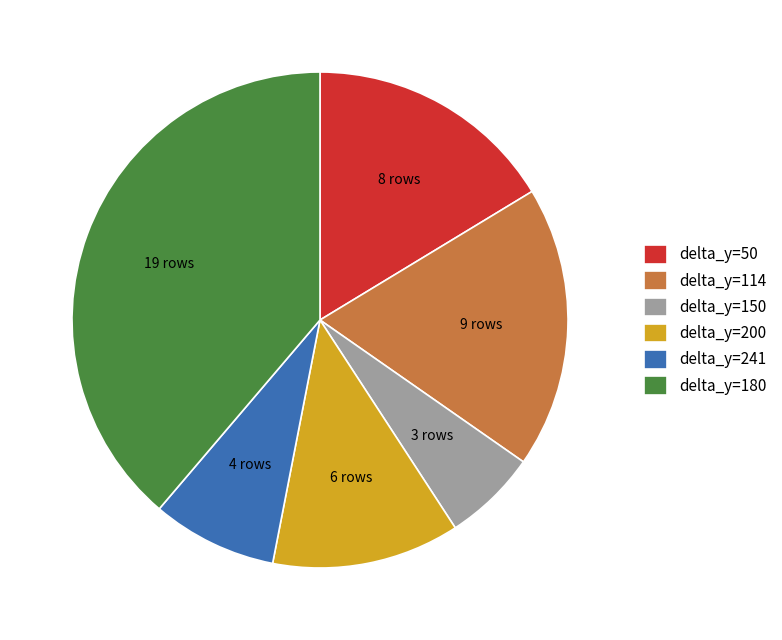

Which has a higher value, delta_y=180 or delta_y=200?

delta_y=180